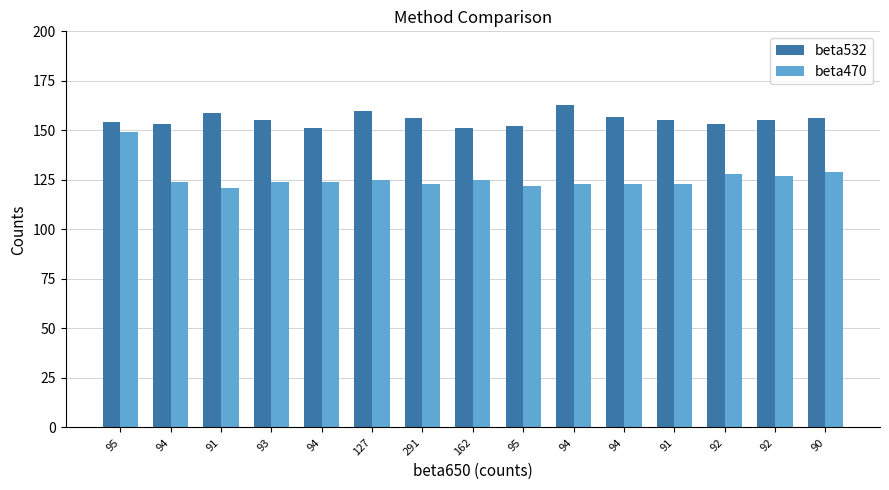

What is the difference between the beta470 values at 92 and 127?

2